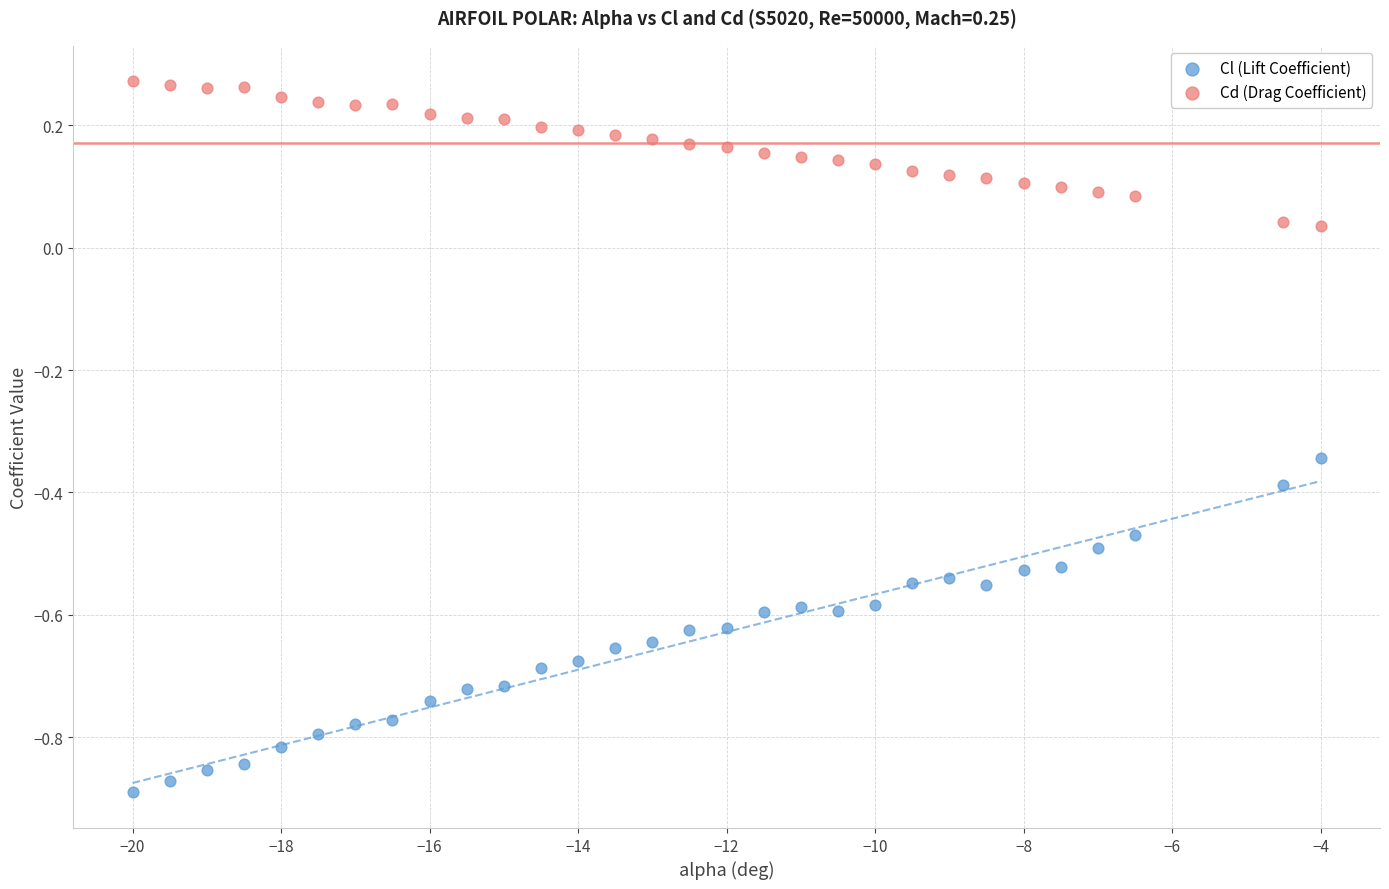

Which series reaches the minimum Y coordinate?

Cl (Lift Coefficient)